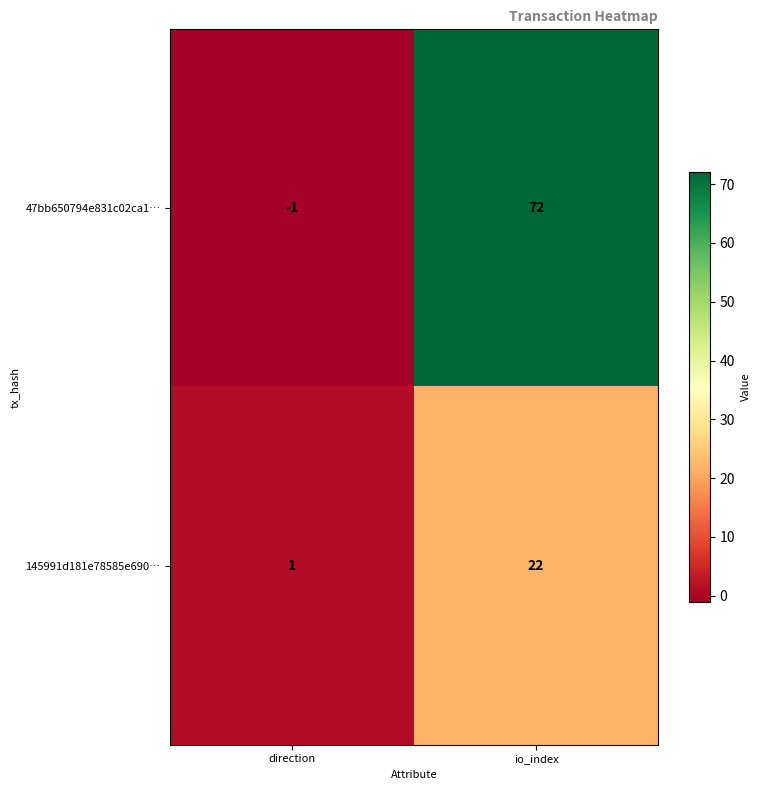

Is it true that 47bb650794e831c02ca1… equals 117 at io_index?

False